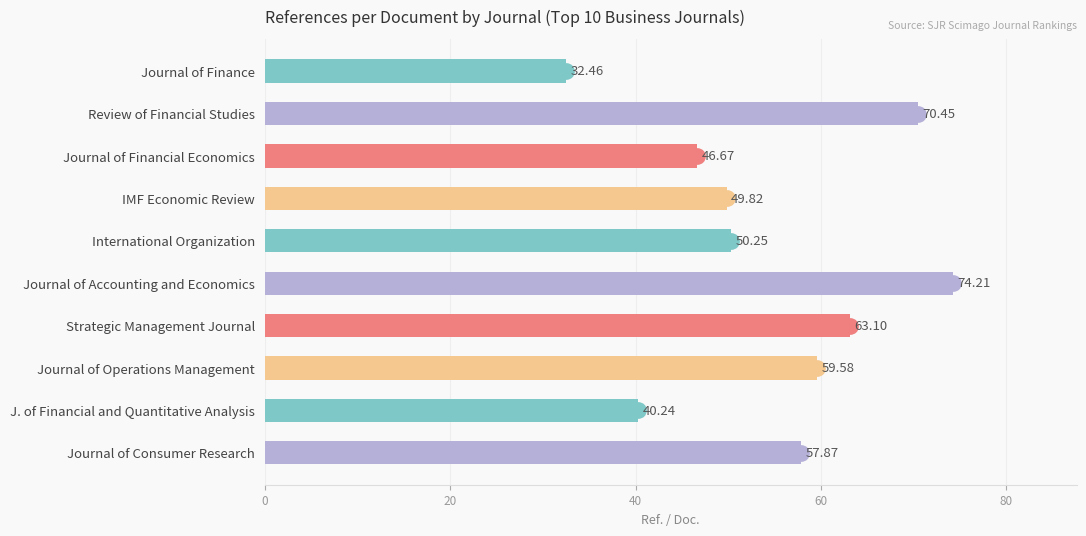

What is the difference between the values at J. of Financial and Quantitative Analysis and Strategic Management Journal?

22.9